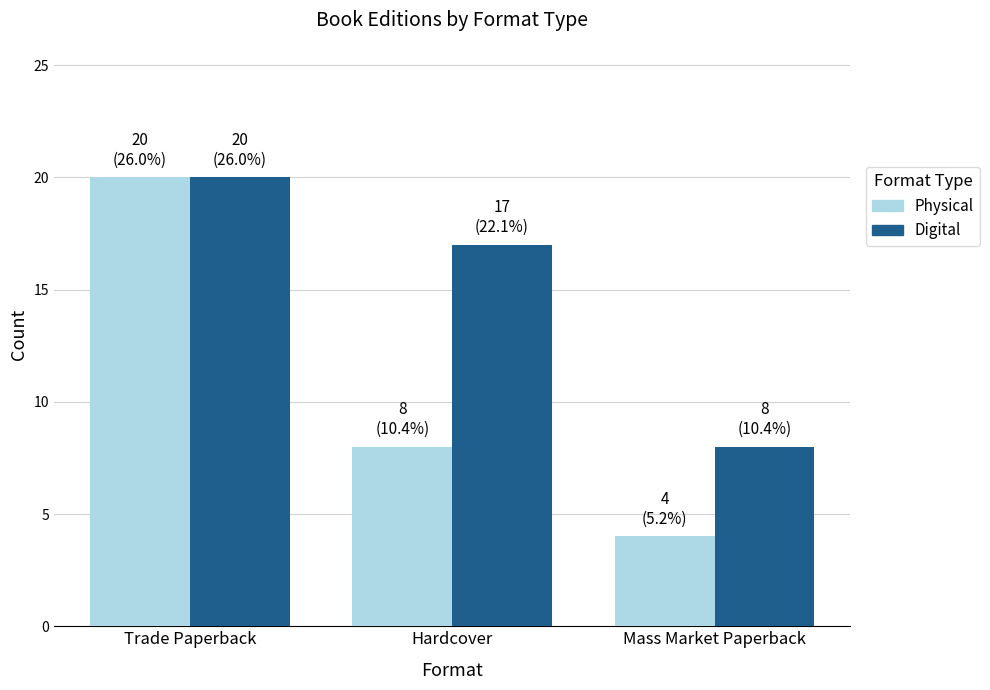

What value does the Digital series have at Trade Paperback, to the nearest 10?

20